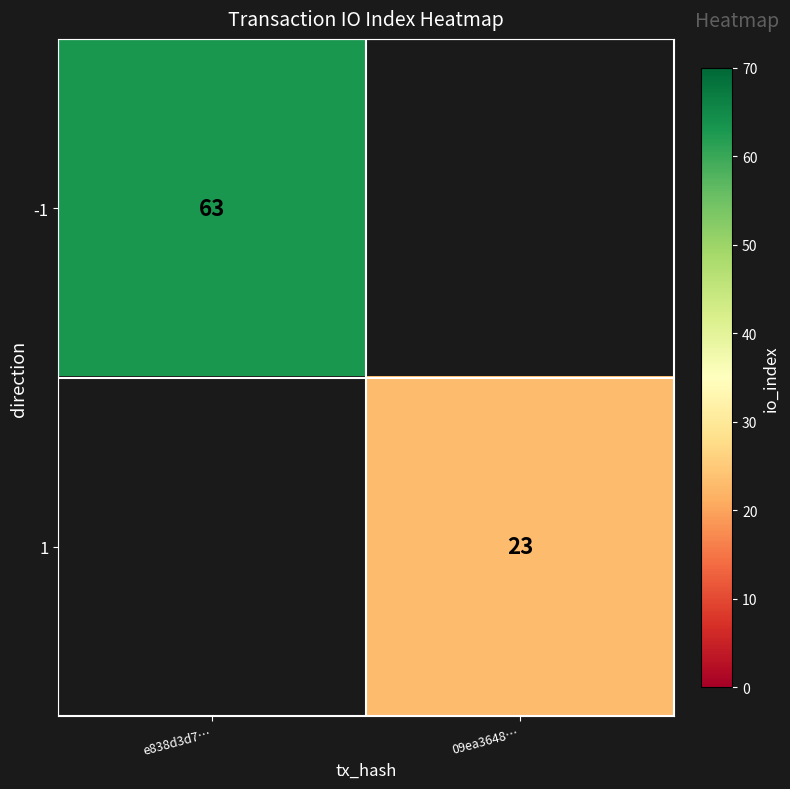

True or false: 1 has a value of 23 at 09ea3648….

True